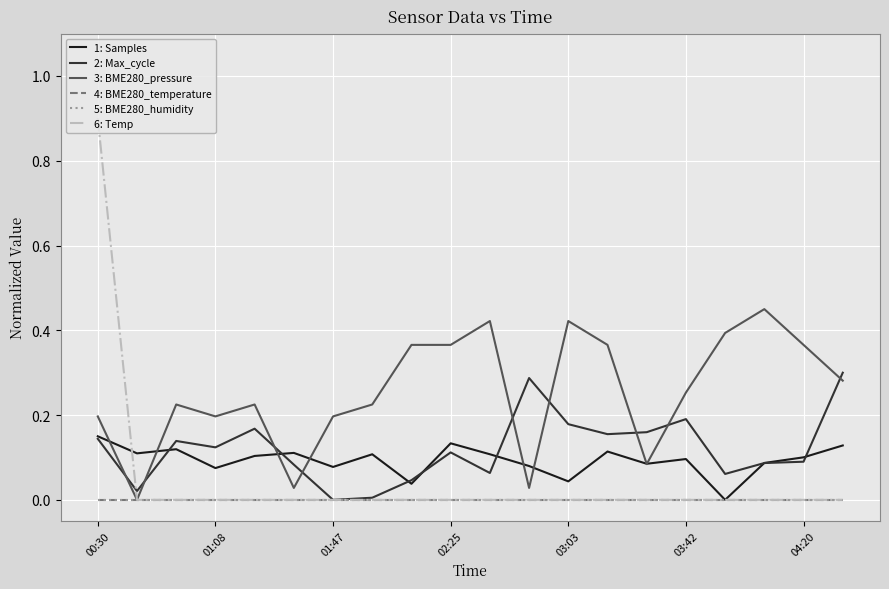

Reading left to right, extract all data points from this chart.

1: Samples: 0.1	0.1	0.1	0.1	0.1	0.1	0.1	0.1	0.0	0.1	0.1	0.1	0.0	0.1	0.1	0.1	0.0	0.1	0.1	0.1
2: Max_cycle: 0.1	0.0	0.1	0.1	0.2	0.1	0.0	0.0	0.0	0.1	0.1	0.3	0.2	0.2	0.2	0.2	0.1	0.1	0.1	0.3
3: BME280_pressure: 0.2	0.0	0.2	0.2	0.2	0.0	0.2	0.2	0.4	0.4	0.4	0.0	0.4	0.4	0.1	0.3	0.4	0.4	0.4	0.3
4: BME280_temperature: 0.0	0.0	0.0	0.0	0.0	0.0	0.0	0.0	0.0	0.0	0.0	0.0	0.0	0.0	0.0	0.0	0.0	0.0	0.0	0.0
5: BME280_humidity: 0.0	0.0	0.0	0.0	0.0	0.0	0.0	0.0	0.0	0.0	0.0	0.0	0.0	0.0	0.0	0.0	0.0	0.0	0.0	0.0
6: Temp: 0.9	0.0	0.0	0.0	0.0	0.0	0.0	0.0	0.0	0.0	0.0	0.0	0.0	0.0	0.0	0.0	0.0	0.0	0.0	0.0